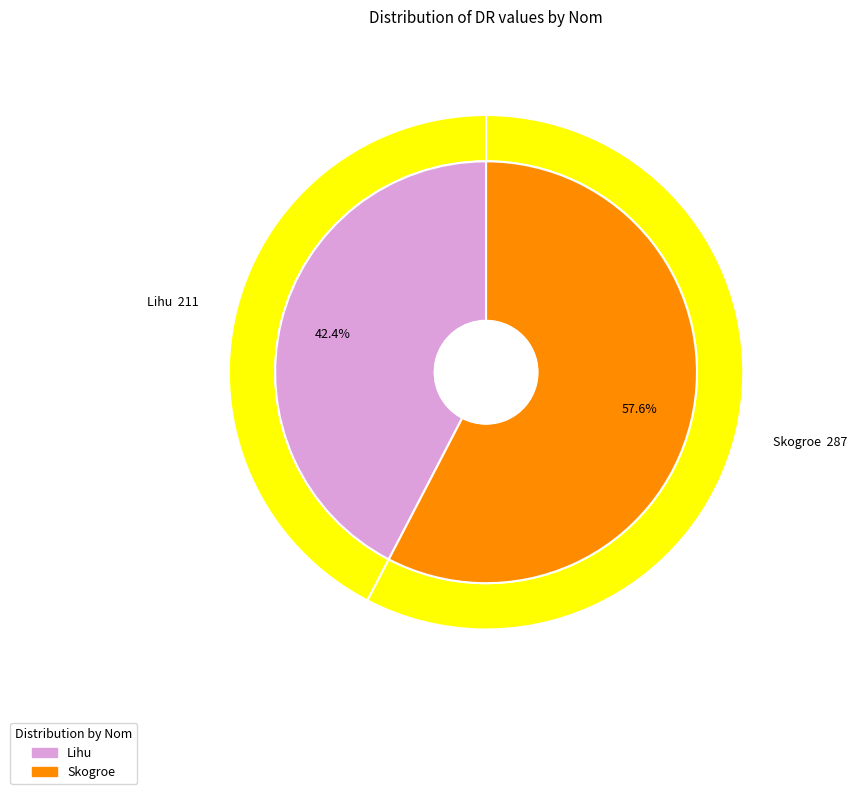

Do Lihu and Skogroe together represent more than half of the pie?

Yes